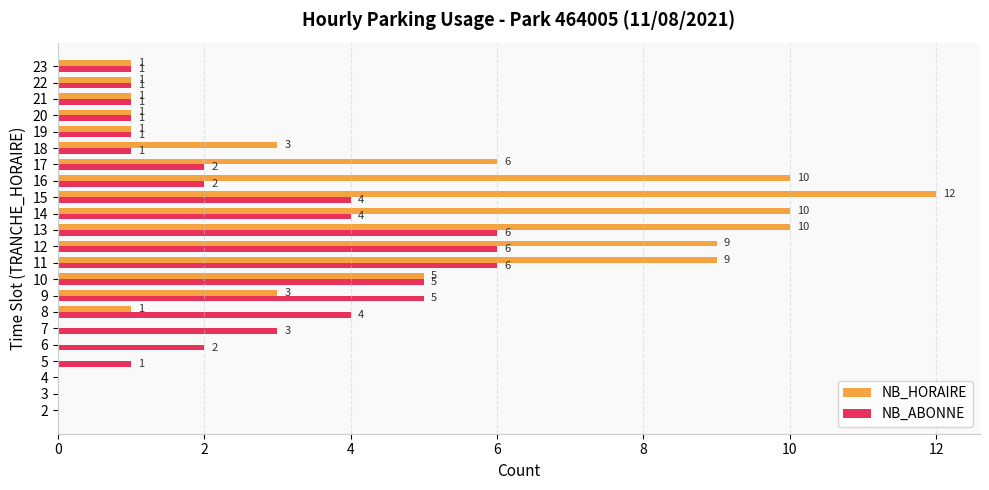

What is the total value across all series at 14?

14